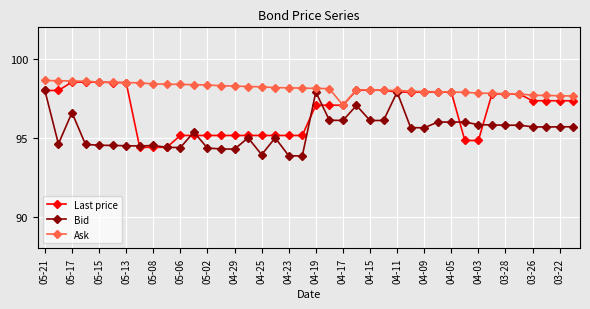

Which series has the largest total across all categories?

Ask